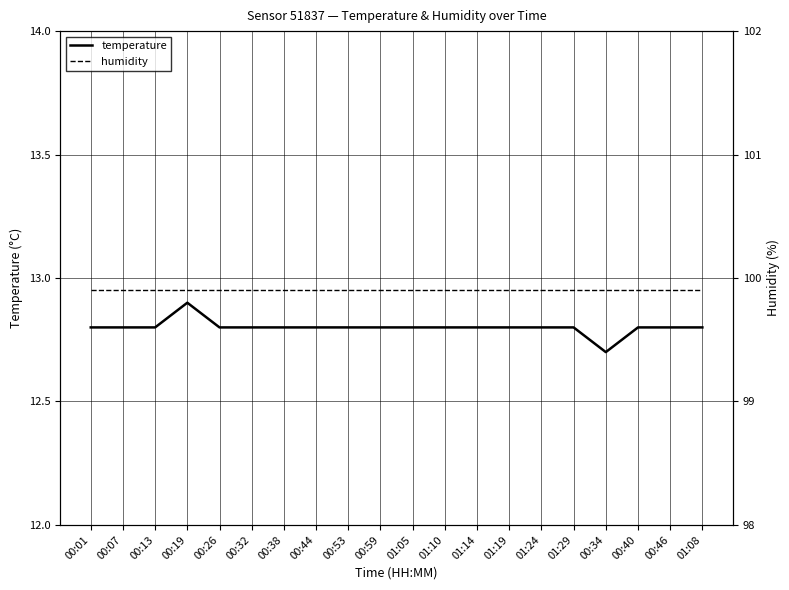

Read the temperature value at 00:19.

12.9